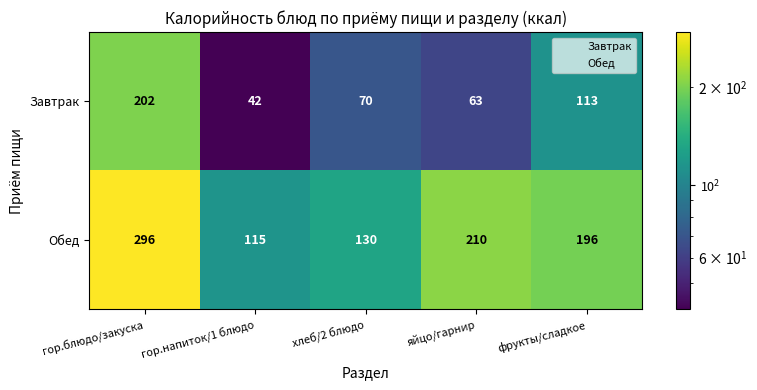

Reading right to left, list all the values displayed in this chart.

Завтрак: 113	63	70	42	202
Обед: 196	210	130	115	296